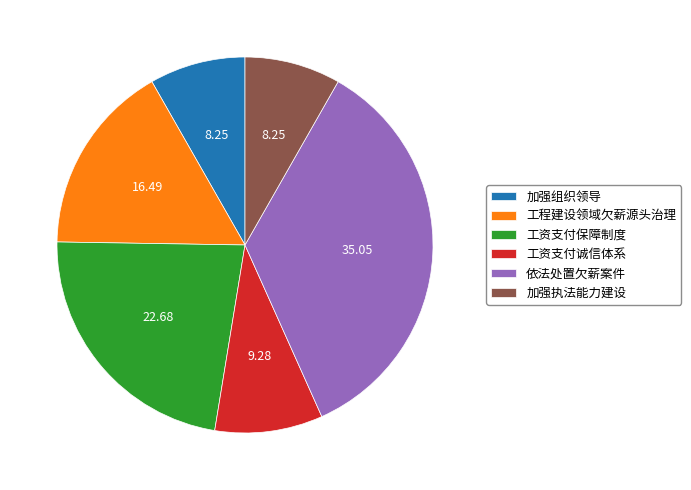

How many slices are in this pie chart?

6